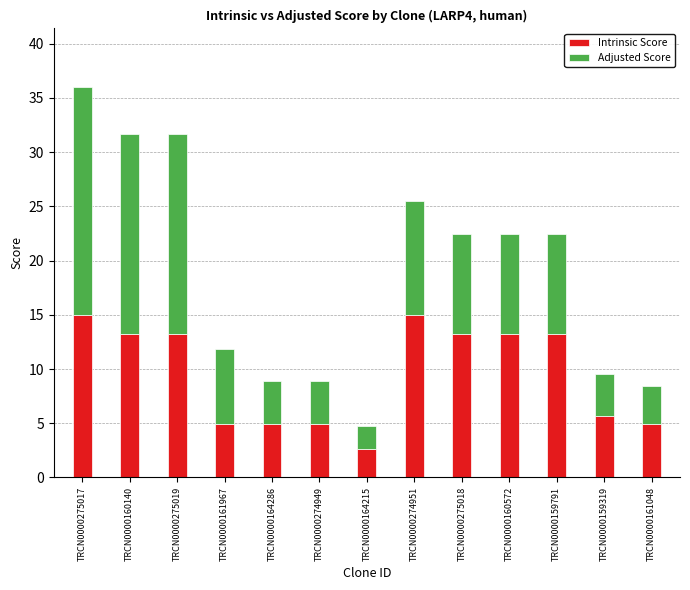

How many data points does each series have?

13